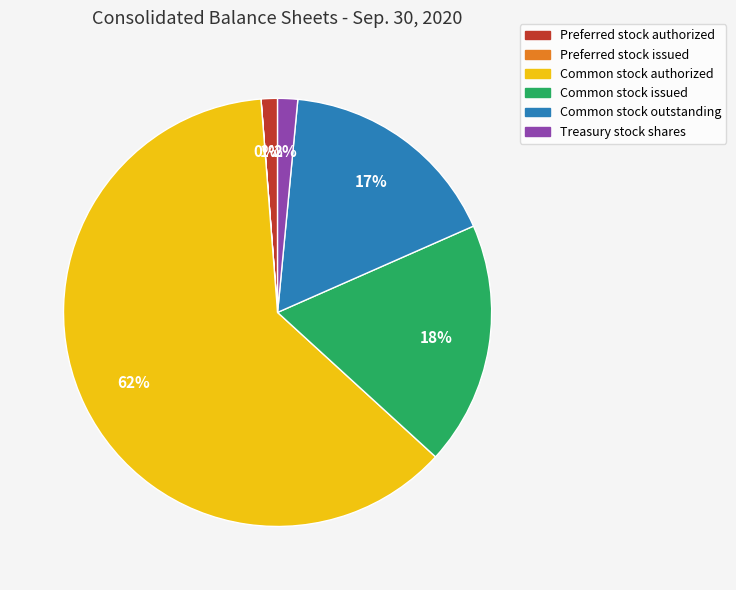

Combined, do Treasury stock shares and Common stock authorized account for over 50%?

Yes